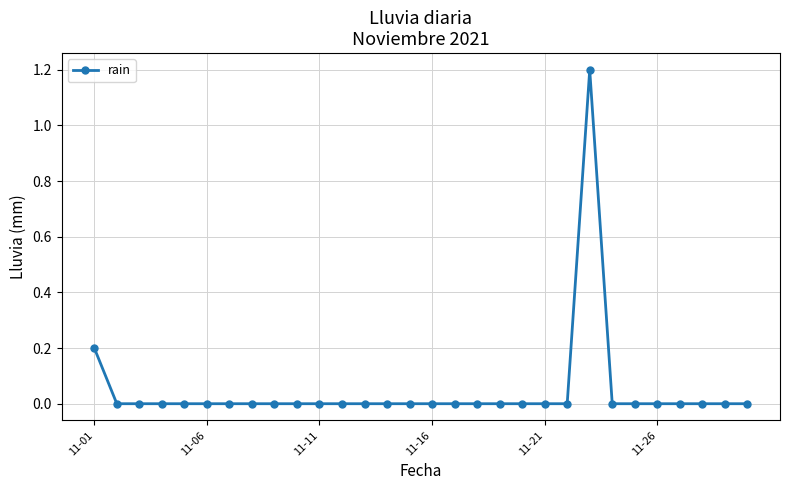

What is the greatest value displayed?

1.2